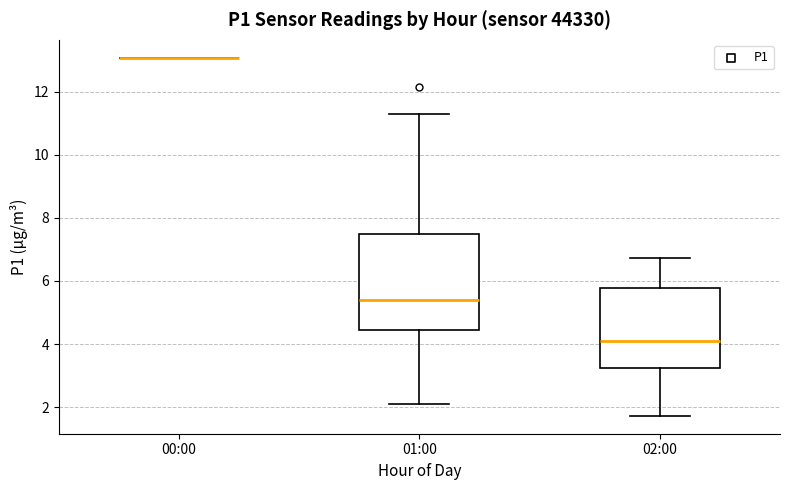

Reading left to right, transcribe this box plot: for each box, give where its median line is, the range the box spans, and where its two whiskers end, as read against the y-axis. The values are not printed on the chart, so give them approximately, as read against the axis.

00:00: box collapsed to a line at 13.0, whiskers 13.0 to 13.0
01:00: median 5.4, box 4.4 to 7.4, whiskers 2.2 to 11.4
02:00: median 4.2, box 3.2 to 5.8, whiskers 1.8 to 6.8